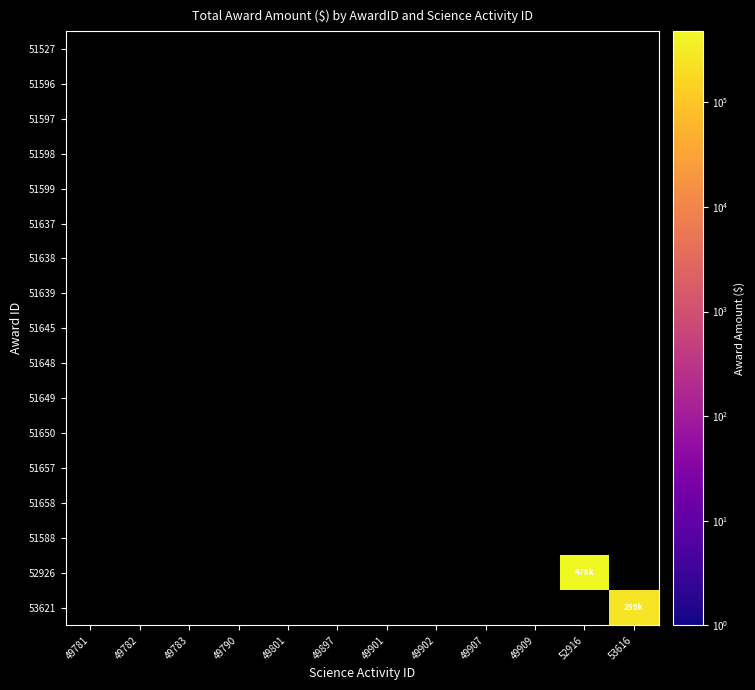

Which series has the largest range (max minus min)?

52926